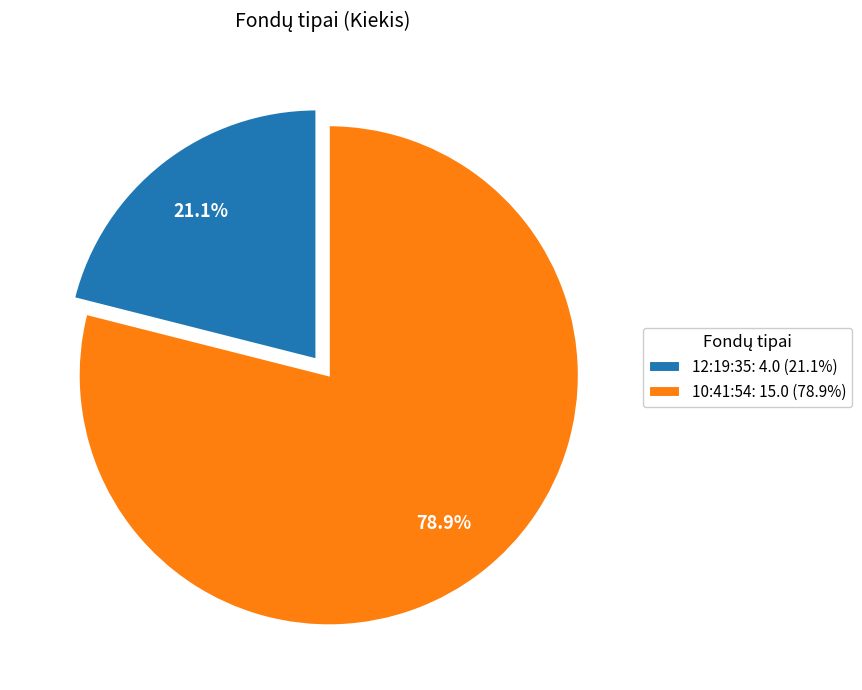

Which slice is the largest?

10:41:54